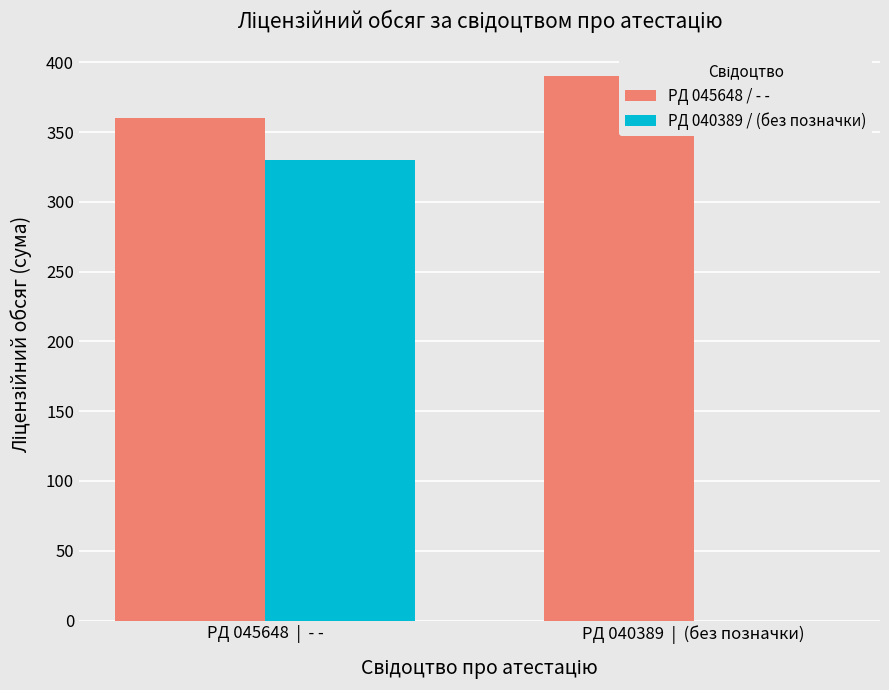

What is the average value of the РД 040389 / (без позначки) series?

165